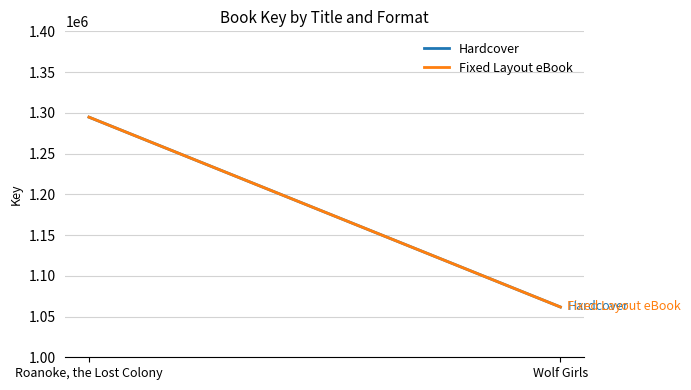

Count the Hardcover values in the range 1061711 to 1294678.

2